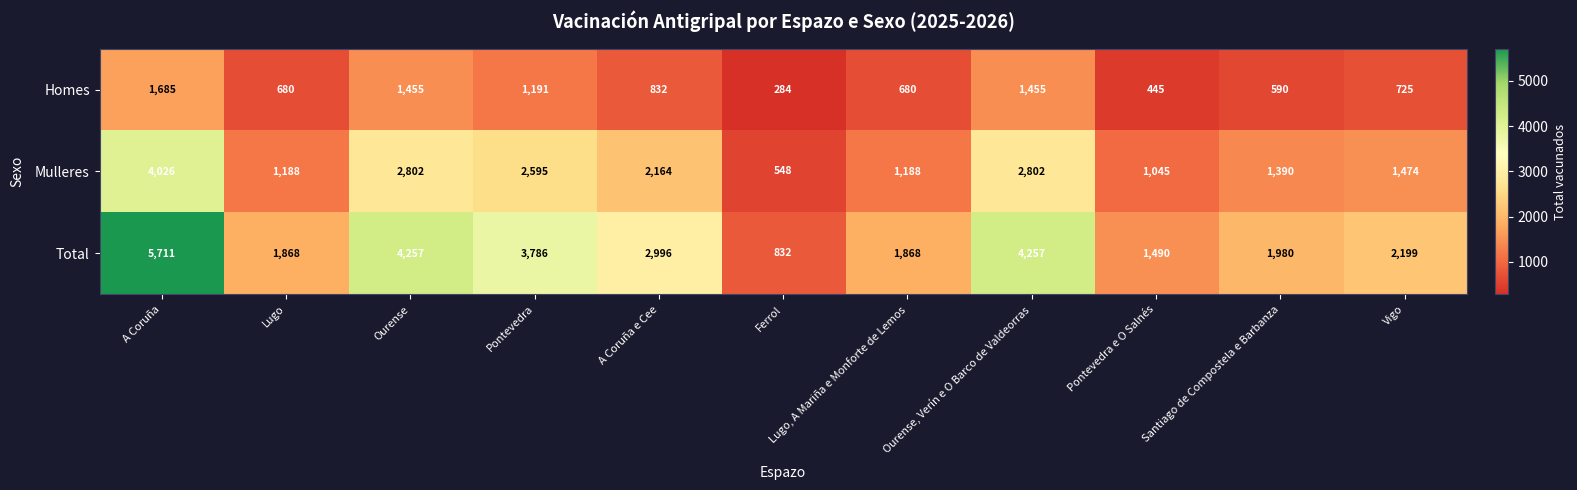

What is the difference between the Homes values at A Coruña e Cee and Santiago de Compostela e Barbanza?

242